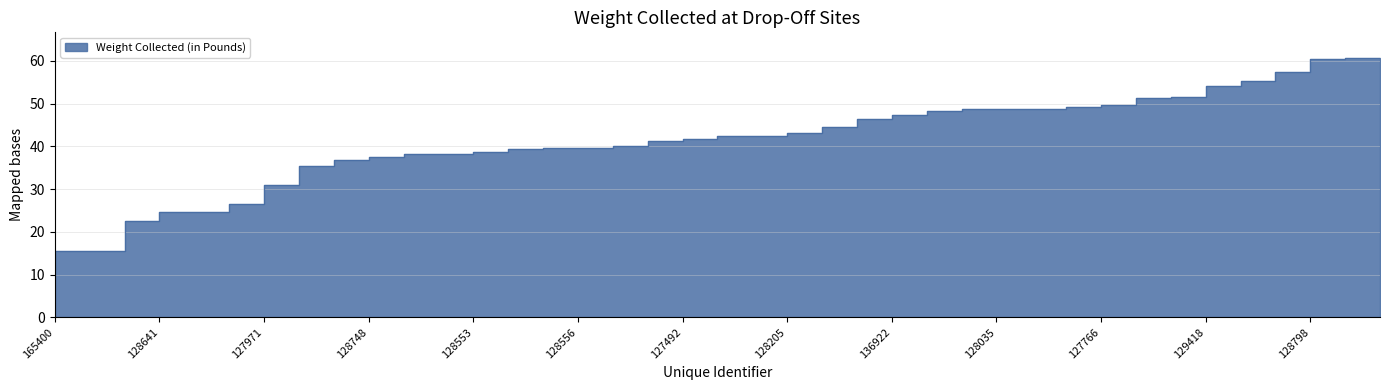

Rank the categories by value from highest to lowest.

129416, 127770, 128798, 128690, 127537, 129418, 129003, 127476, 127766, 128035, 128881, 129428, 128573, 173901, 136922, 129213, 128597, 127459, 128205, 129229, 127492, 129293, 128432, 128556, 128685, 128546, 128553, 130175, 128788, 128748, 127768, 171332, 127971, 165418, 177664, 128641, 128657, 128724, 165400